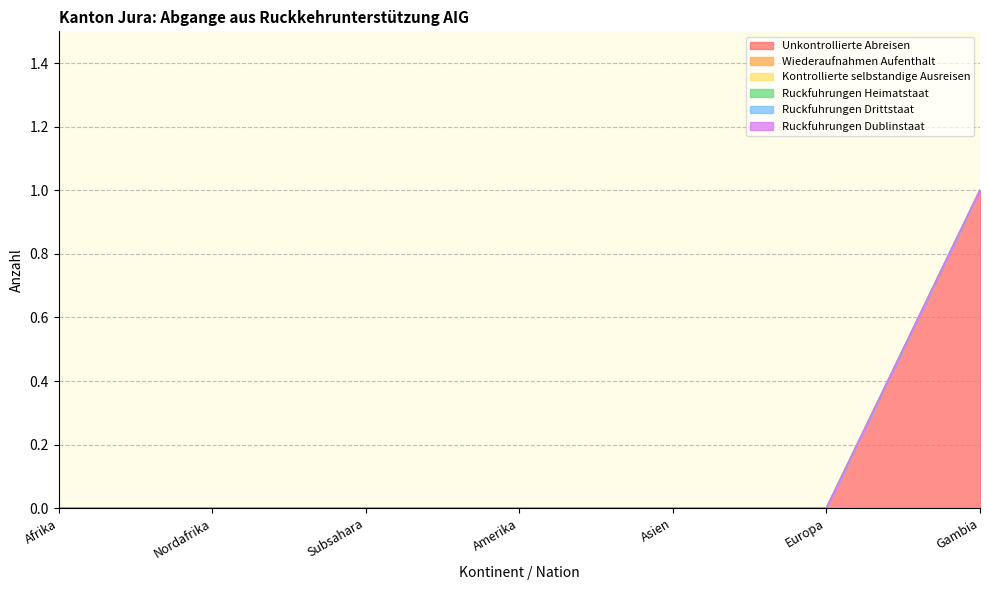

What are all the series names shown in the legend?

Unkontrollierte Abreisen, Wiederaufnahmen Aufenthalt, Kontrollierte selbstandige Ausreisen, Ruckfuhrungen Heimatstaat, Ruckfuhrungen Drittstaat, Ruckfuhrungen Dublinstaat